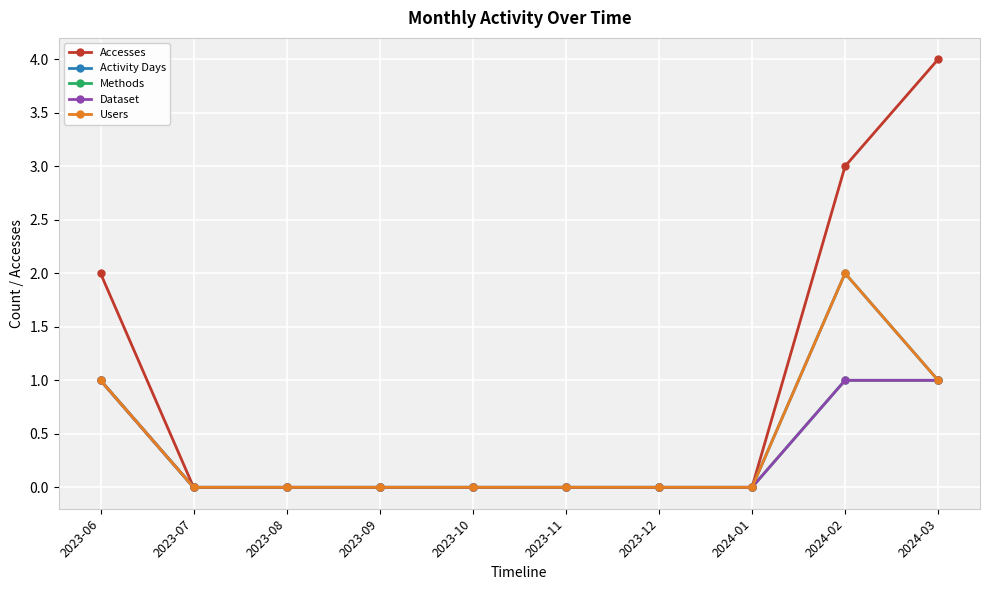

Does the chart have visible grid lines?

Yes